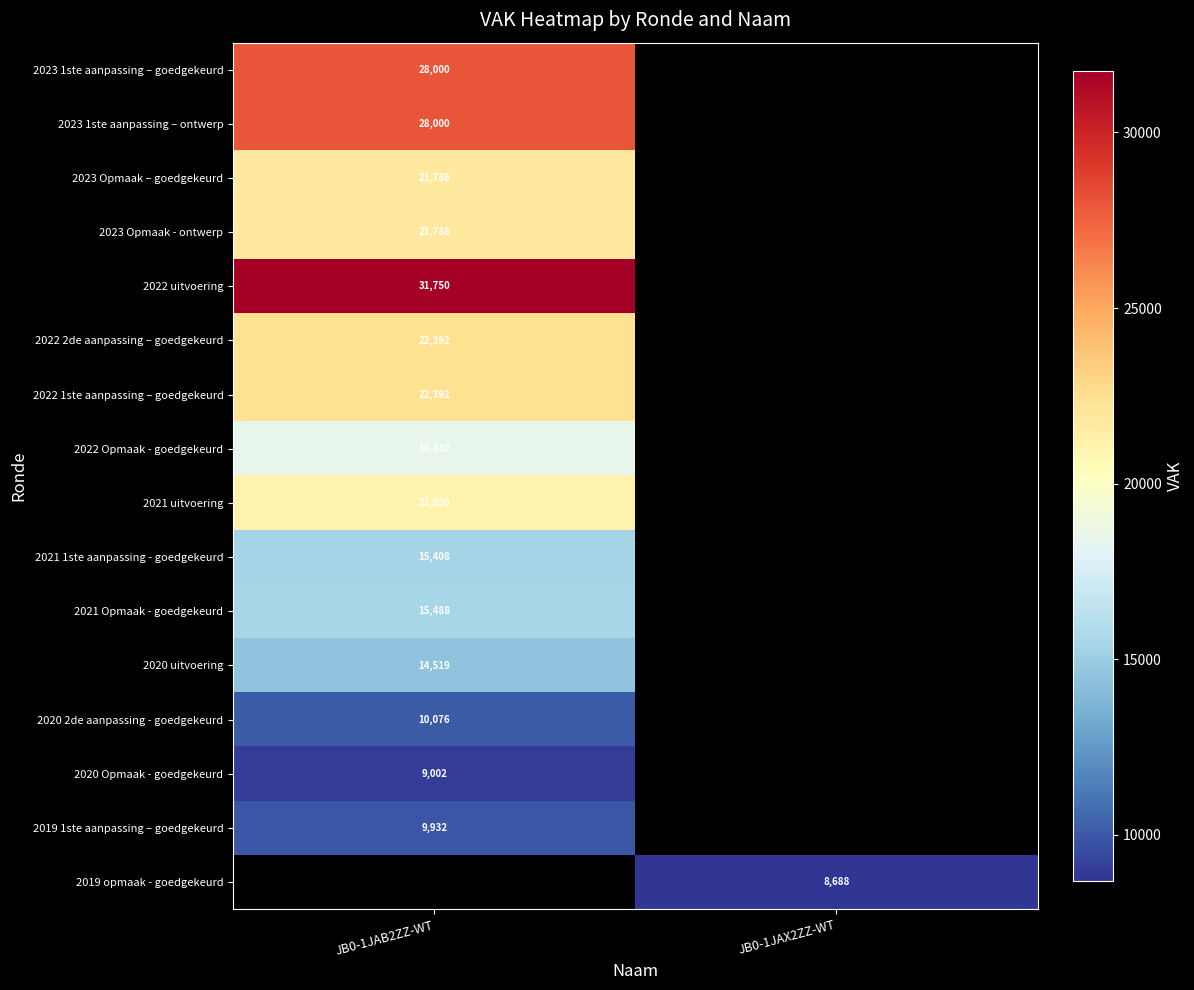

True or false: 2023 Opmaak – goedgekeurd has a value of 21786 at JB0-1JAB2ZZ-WT.

True